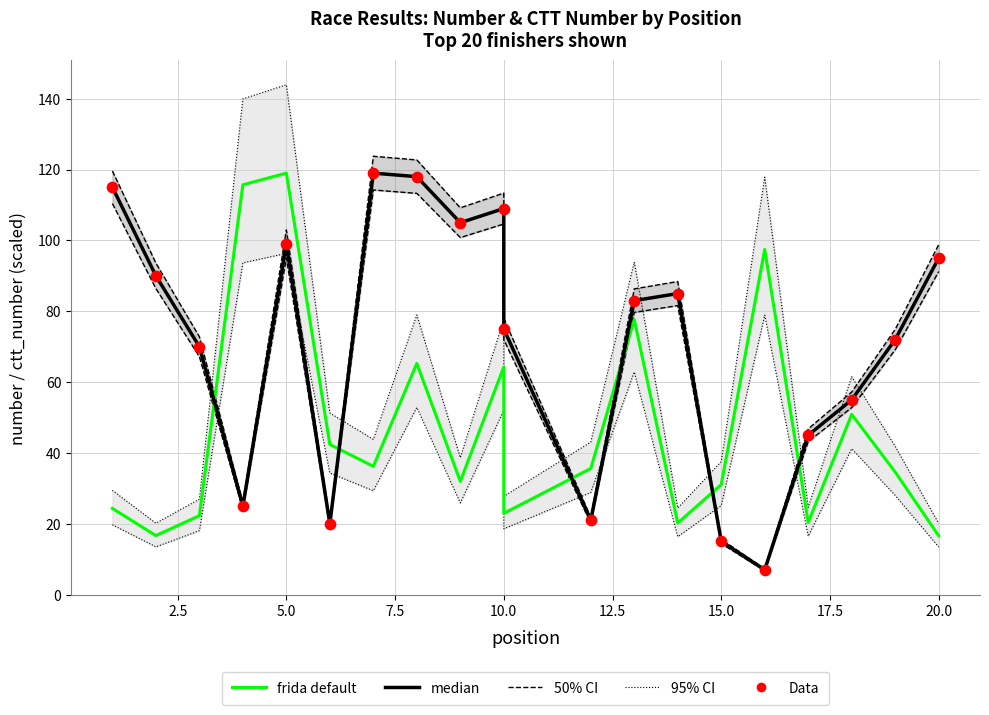

Which series contains the highest Y value?

frida default